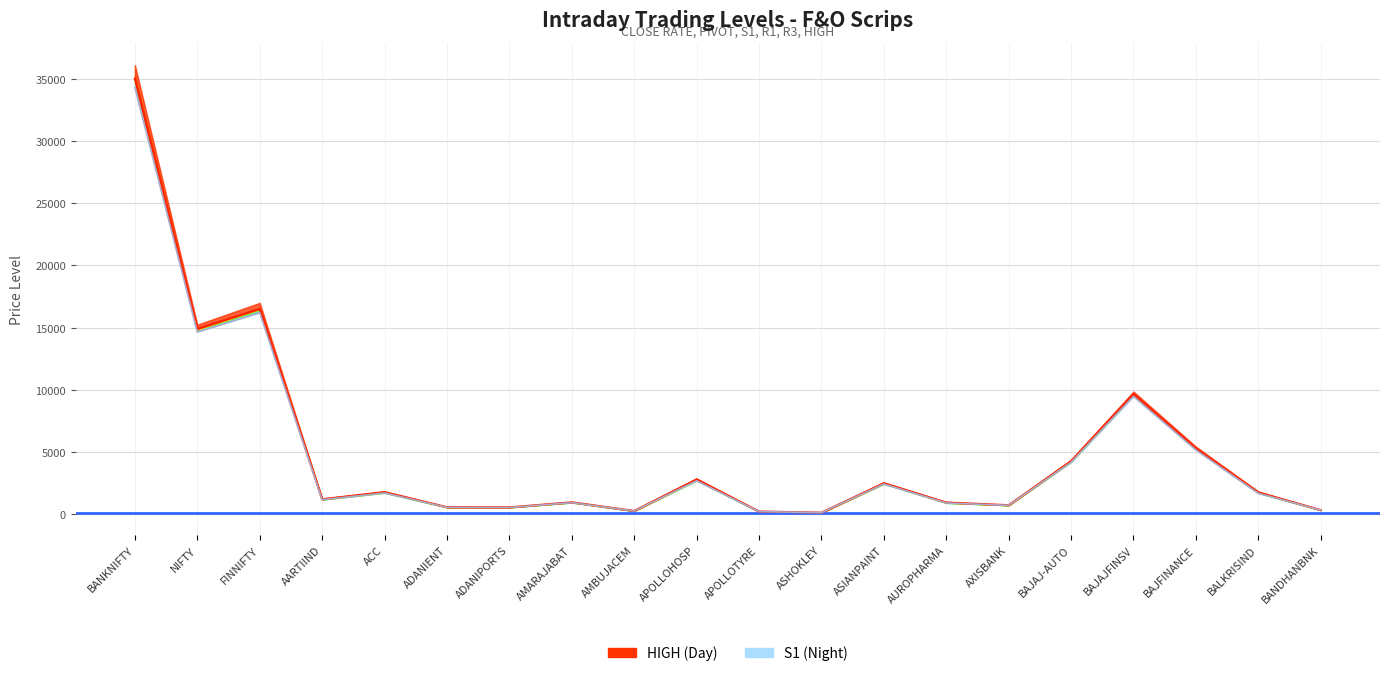

Where is the first local maximum?

FINNIFTY